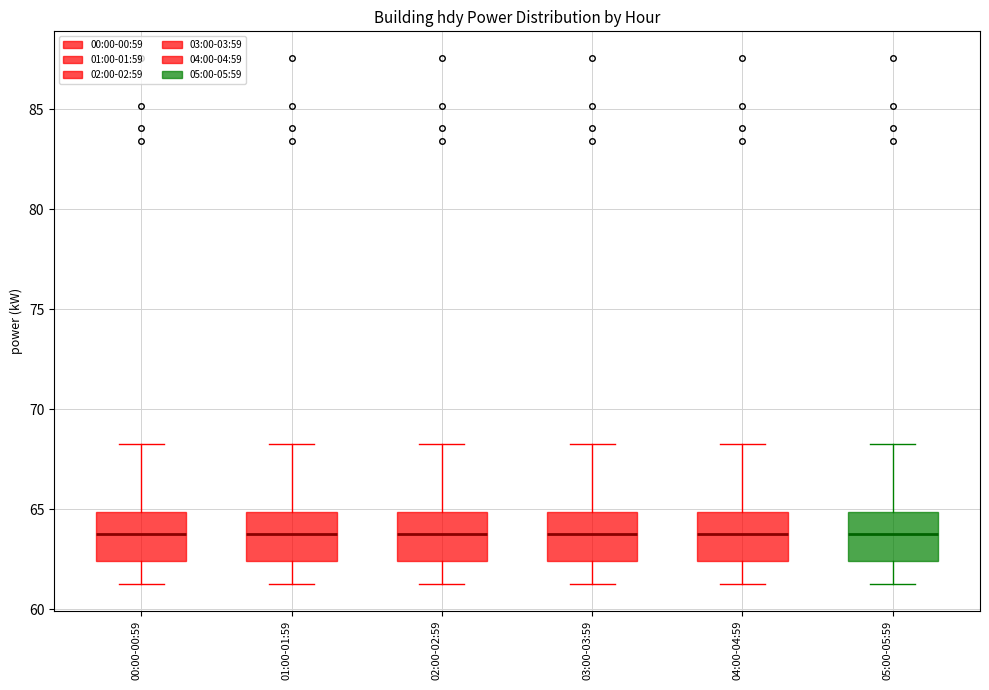

Reading left to right, read every box against the y-axis: the position of its median line, the range the box covers, and the ends of its whiskers. The values are not printed on the chart, so give them approximately, as read against the axis.

00:00-00:59: median 64.0, box 62.5 to 65.0, whiskers 61.5 to 68.5
01:00-01:59: median 64.0, box 62.5 to 65.0, whiskers 61.5 to 68.5
02:00-02:59: median 64.0, box 62.5 to 65.0, whiskers 61.5 to 68.5
03:00-03:59: median 64.0, box 62.5 to 65.0, whiskers 61.5 to 68.5
04:00-04:59: median 64.0, box 62.5 to 65.0, whiskers 61.5 to 68.5
05:00-05:59: median 64.0, box 62.5 to 65.0, whiskers 61.5 to 68.5